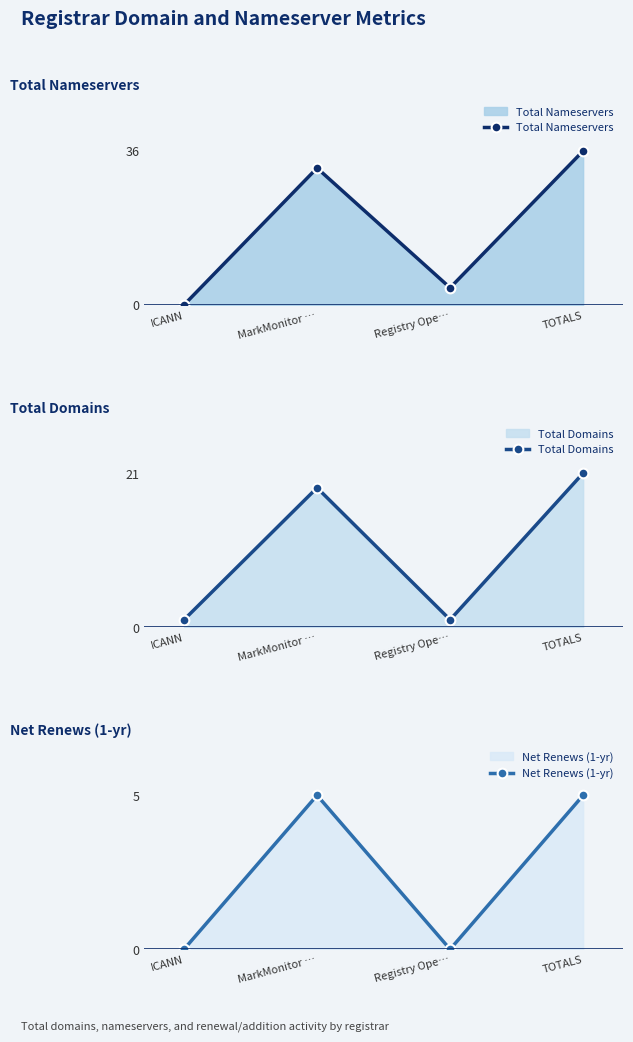

How many lines are shown in the chart?

3